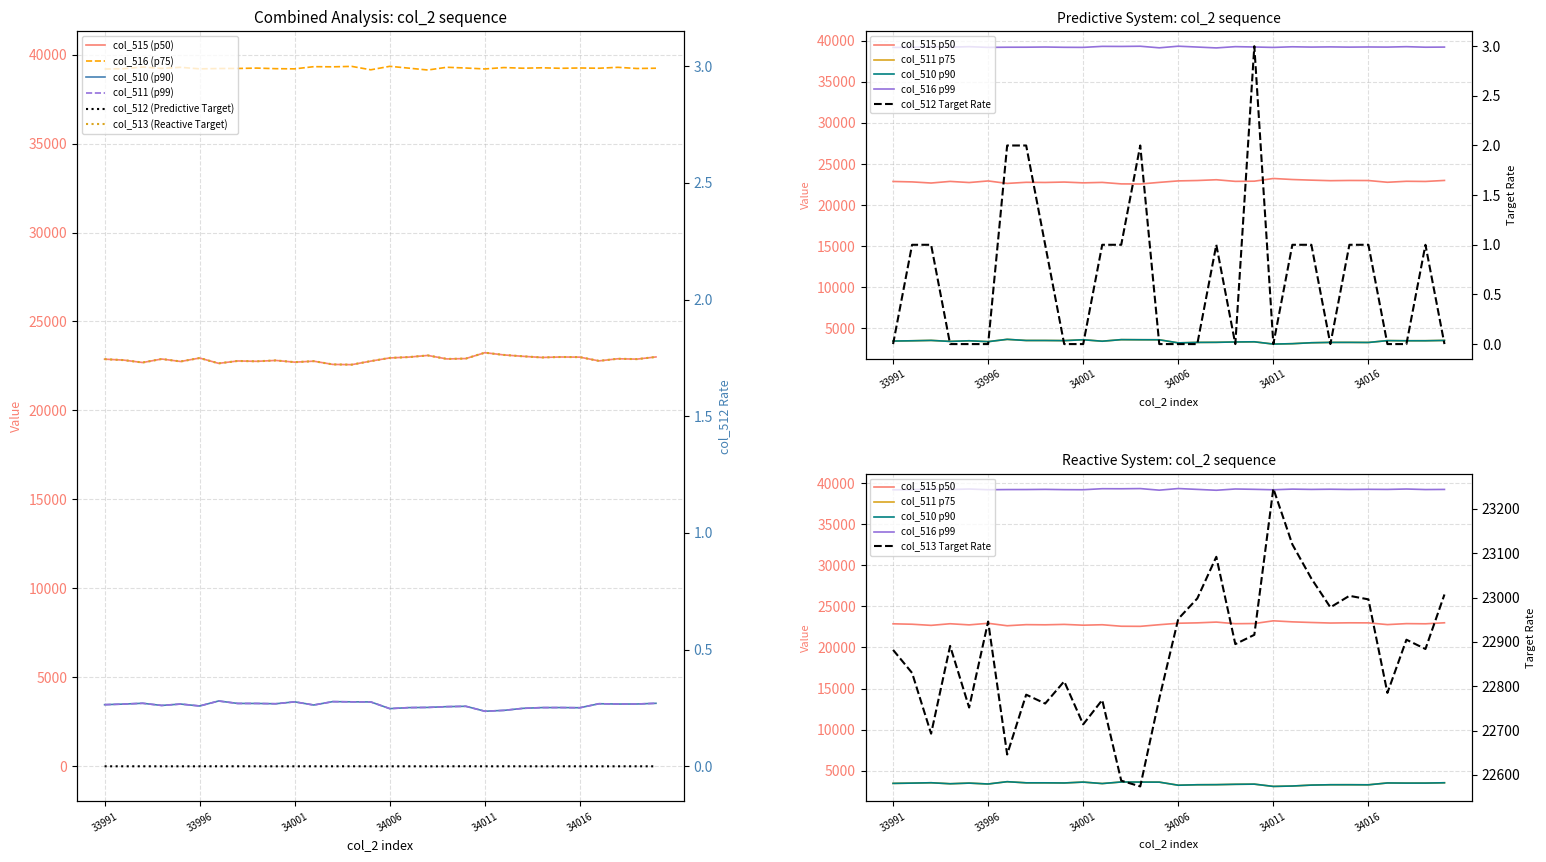

Between 34003 and 34002, which is larger?

34002